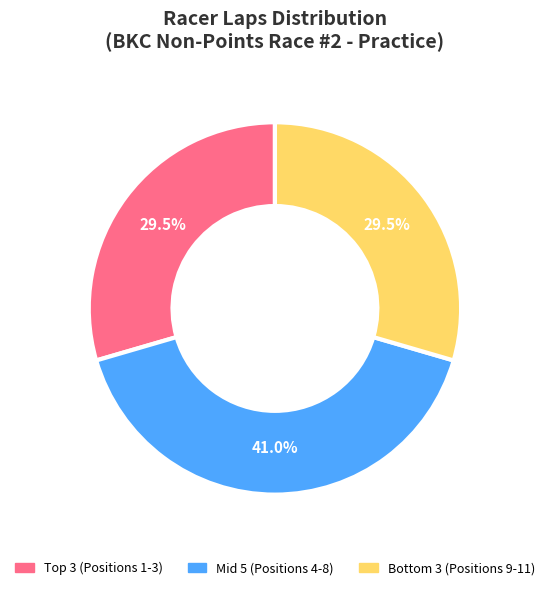

Does any single category account for the majority?

No